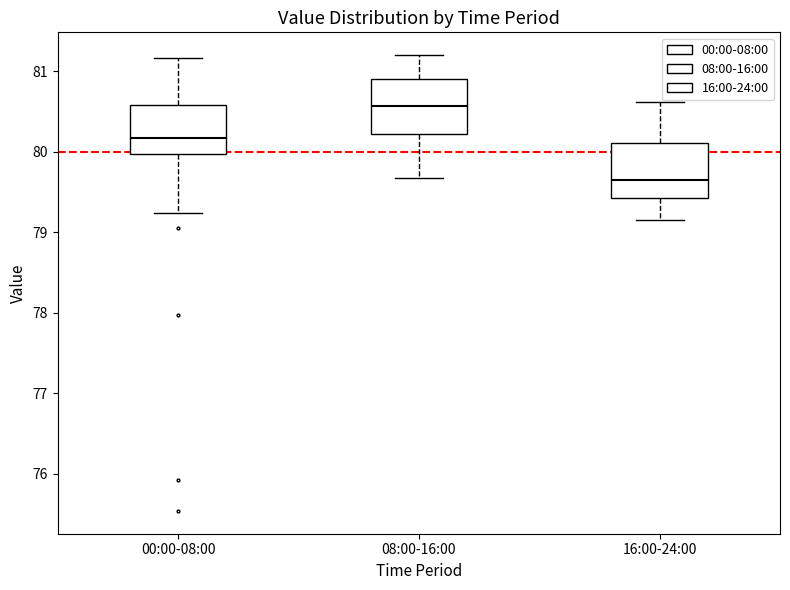

Which box has the highest median line?

08:00-16:00